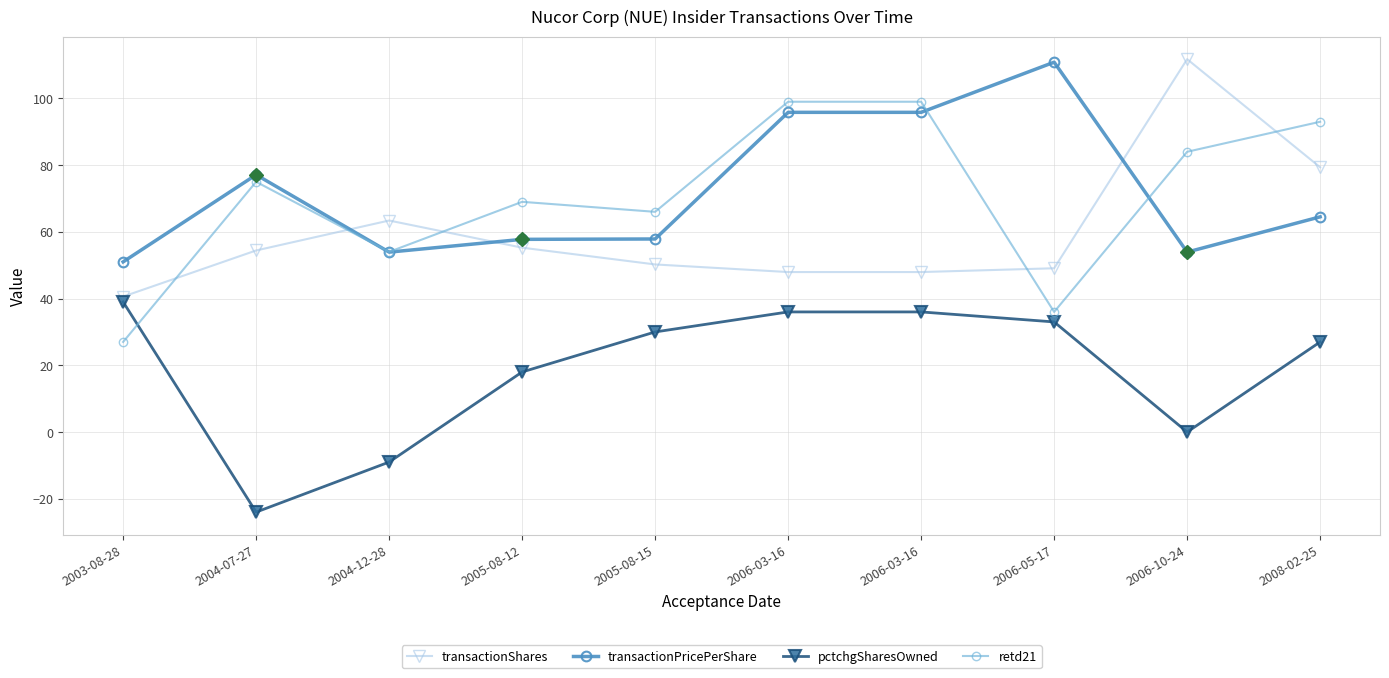

How many series are shown in this chart?

4